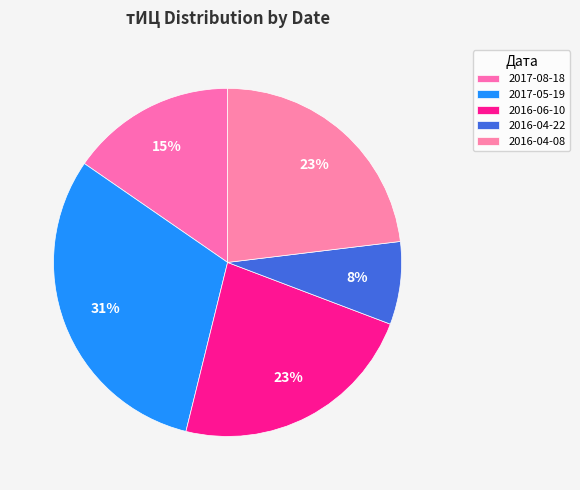

What is the largest slice in the pie chart?

2017-05-19